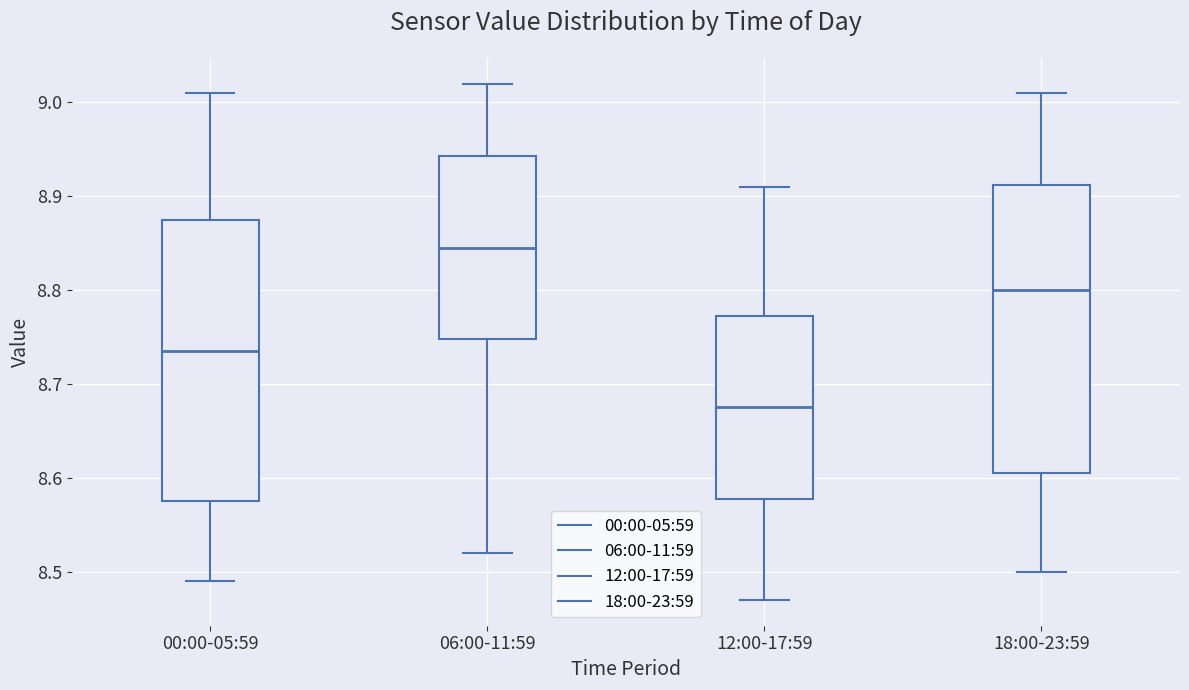

Reading left to right, transcribe this box plot: for each box, give where its median line is, the range the box spans, and where its two whiskers end, as read against the y-axis. The values are not printed on the chart, so give them approximately, as read against the axis.

00:00-05:59: median 8.74, box 8.58 to 8.88, whiskers 8.49 to 9.01
06:00-11:59: median 8.85, box 8.75 to 8.94, whiskers 8.52 to 9.02
12:00-17:59: median 8.68, box 8.58 to 8.77, whiskers 8.47 to 8.91
18:00-23:59: median 8.80, box 8.61 to 8.91, whiskers 8.50 to 9.01